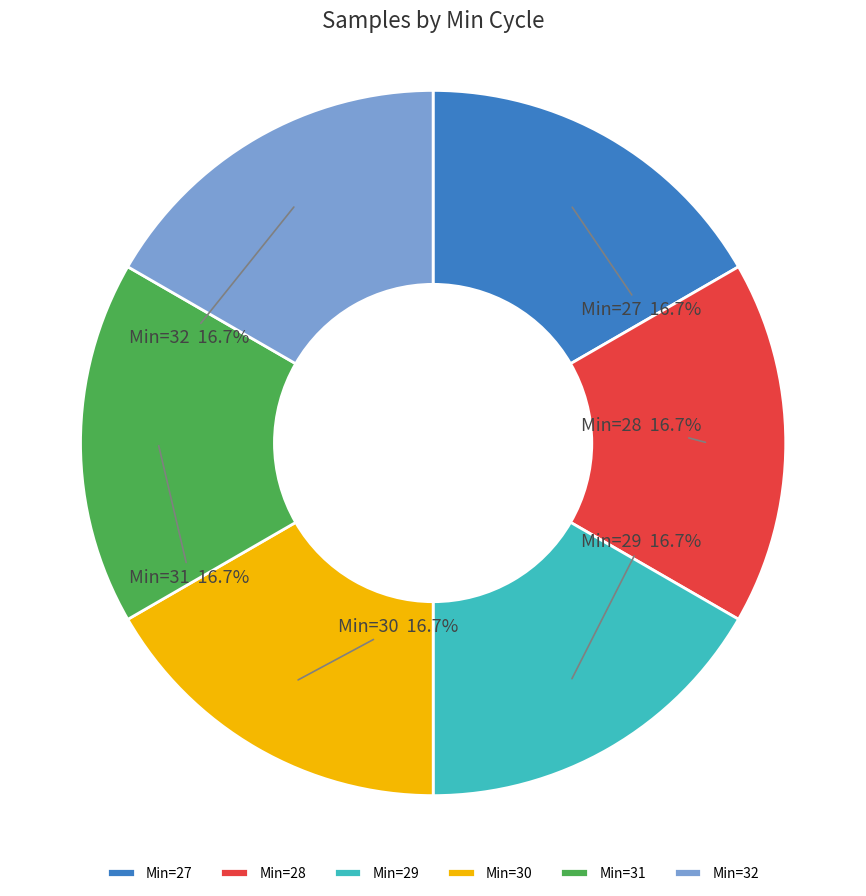

Approximately how many times larger is the value at Min=32 compared to Min=30?

1.0